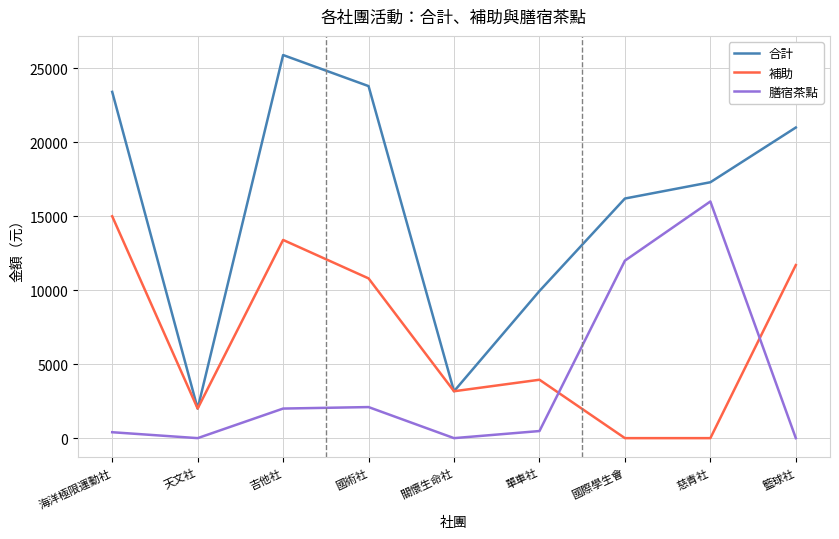

True or false: 膳宿茶點 and 合計 cross at least once.

False